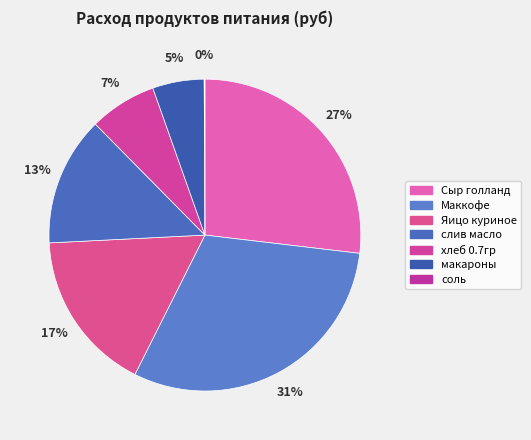

What is the largest slice in the pie chart?

Маккофе